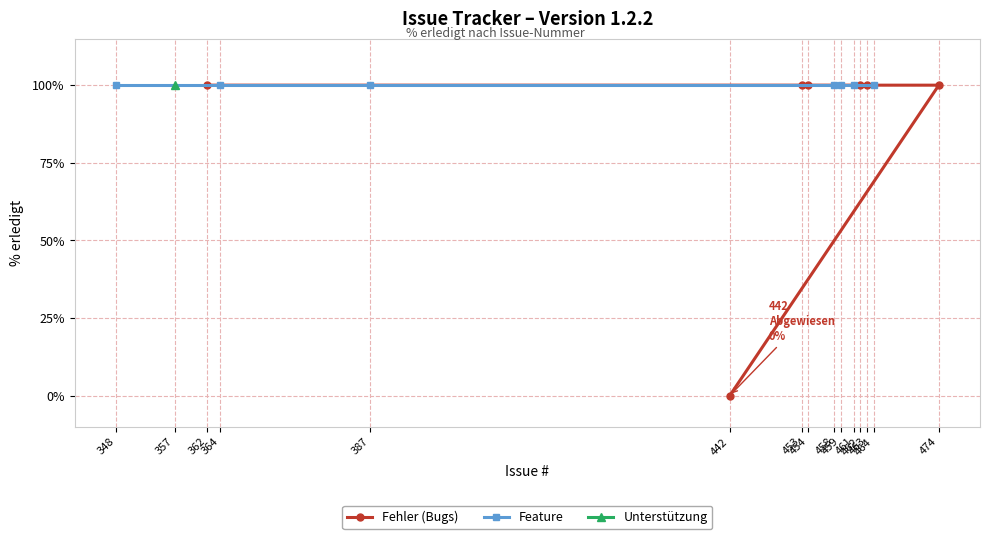

Is it true that Fehler (Bugs) equals 55 at 362?

False